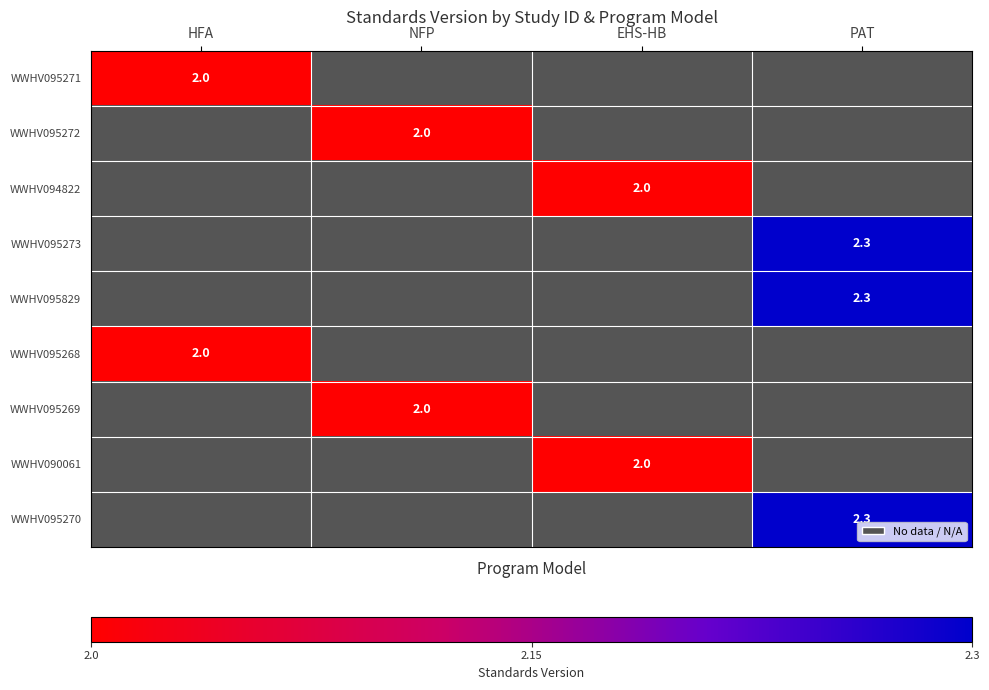

True or false: WWHV095268 has a value of 2.0 at HFA.

True